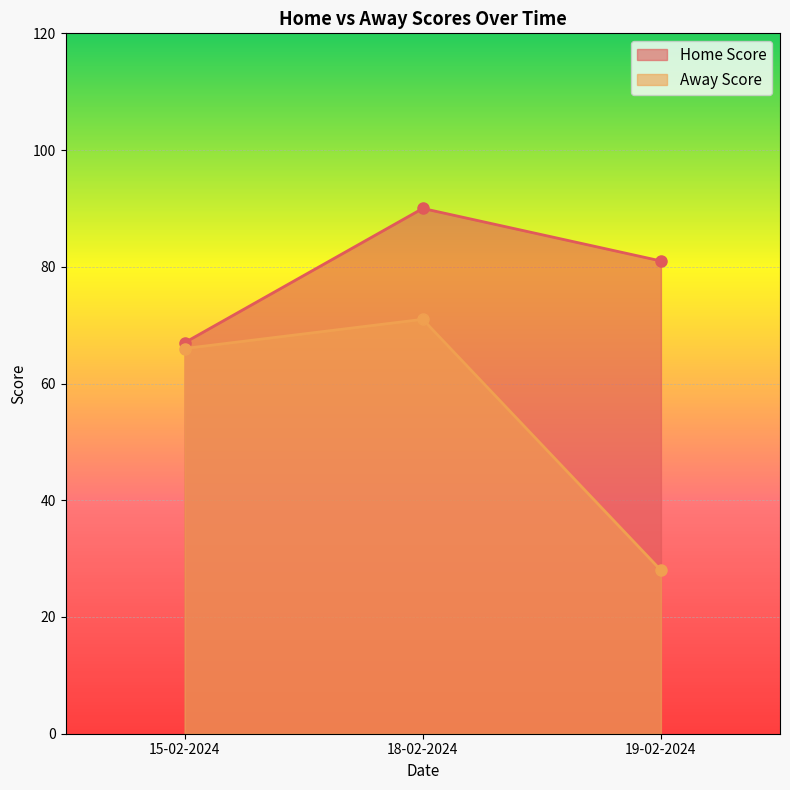

What is the value of the Away Score point at the 3rd from the left?

28